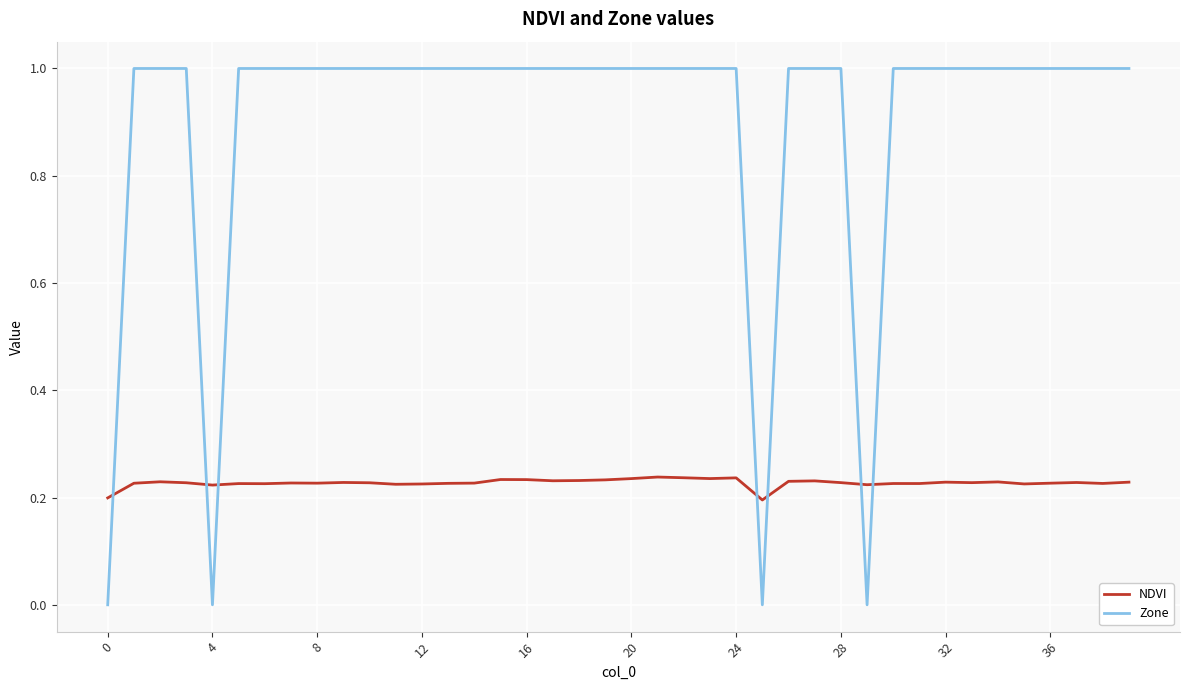

What is the difference between the maximum and minimum values in the Zone series?

1.0